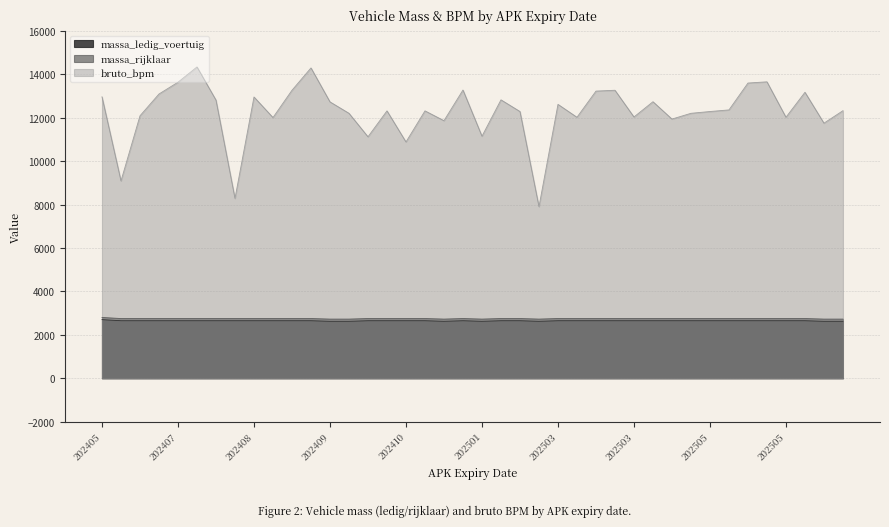

What is the sum of the massa_ledig_voertuig values at 20250504 and 20240623?

5300